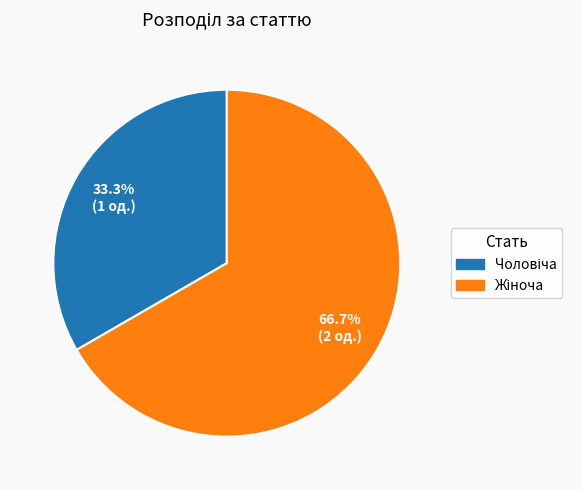

Is there any slice that represents more than half of the pie?

Yes